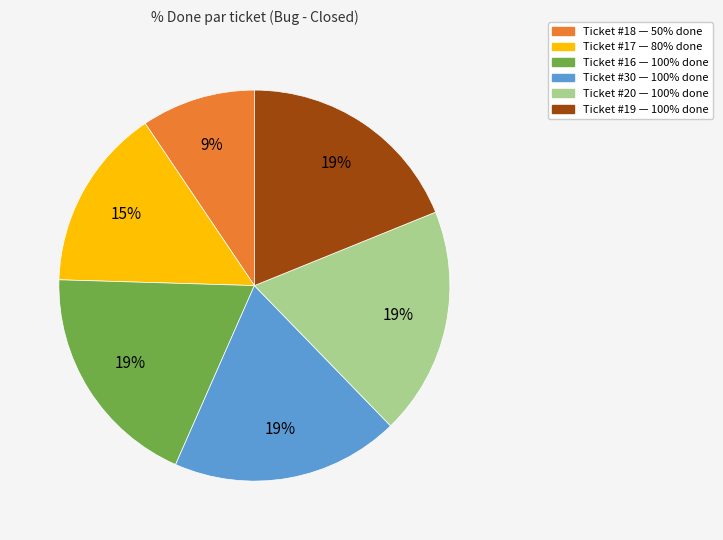

Does any single category account for the majority?

No